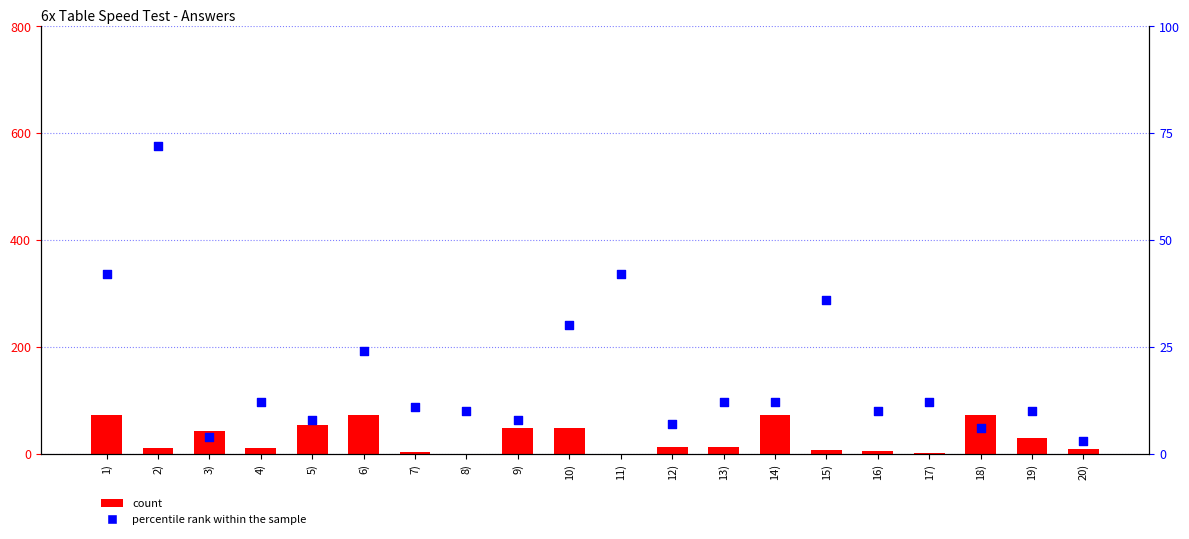

Which series contains the lowest Y value?

count